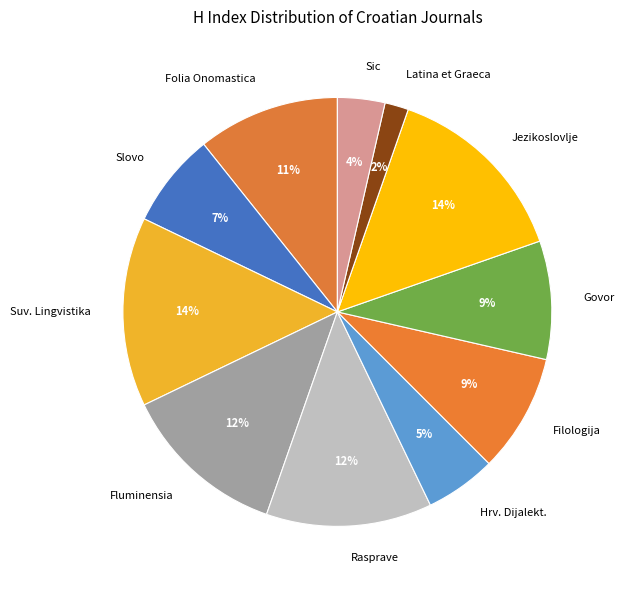

Is there any slice that represents more than half of the pie?

No